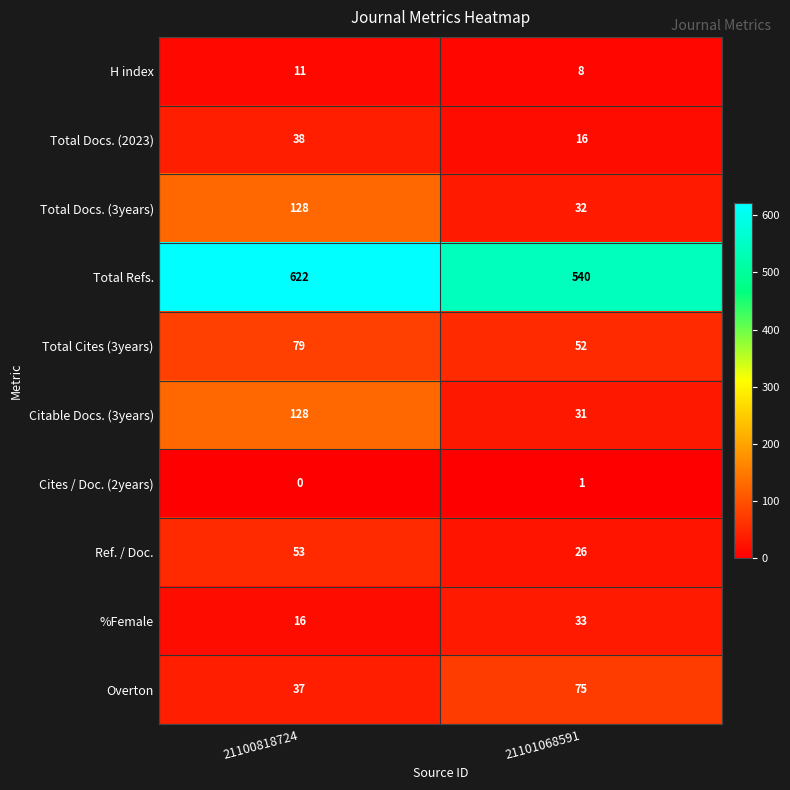

At how many categories does at least one series exceed 54?

2